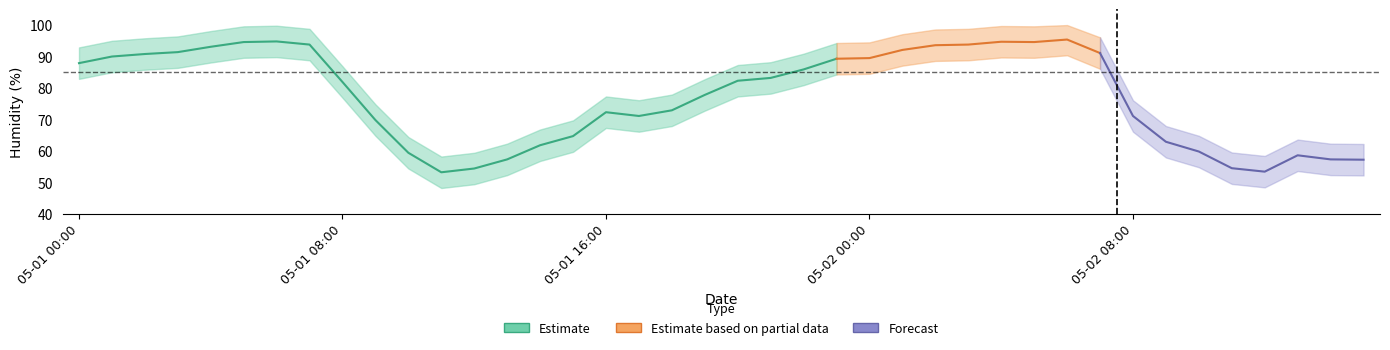

True or false: upper has more than 2 interior local peaks.

True